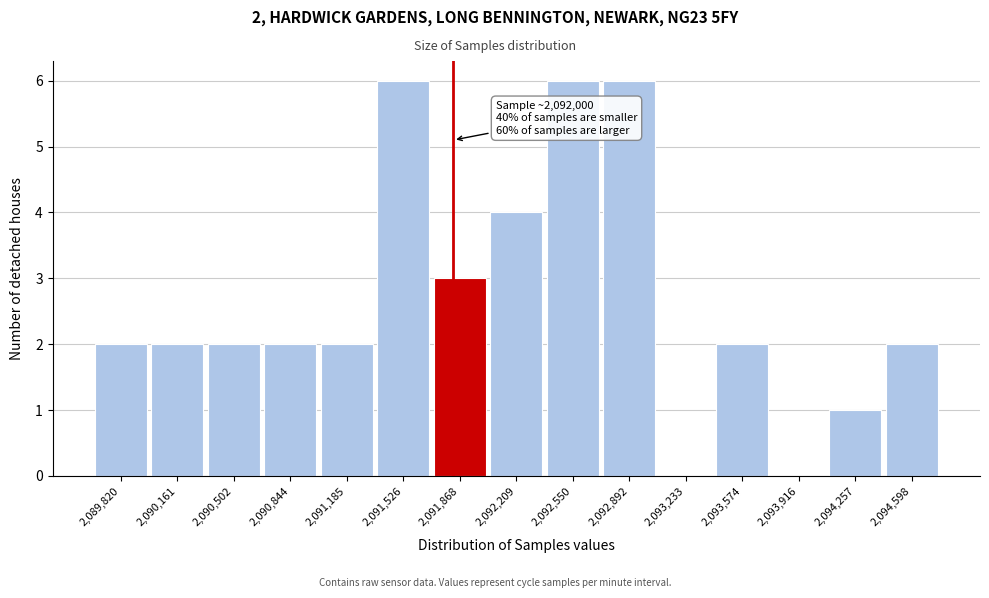

Reading left to right, what are all the values shown in this chart?

2,089,820=2	2,090,161=2	2,090,502=2	2,090,844=2	2,091,185=2	2,091,526=6	2,091,868=3	2,092,209=4	2,092,550=6	2,092,892=6	2,093,233=0	2,093,574=2	2,093,916=0	2,094,257=1	2,094,598=2